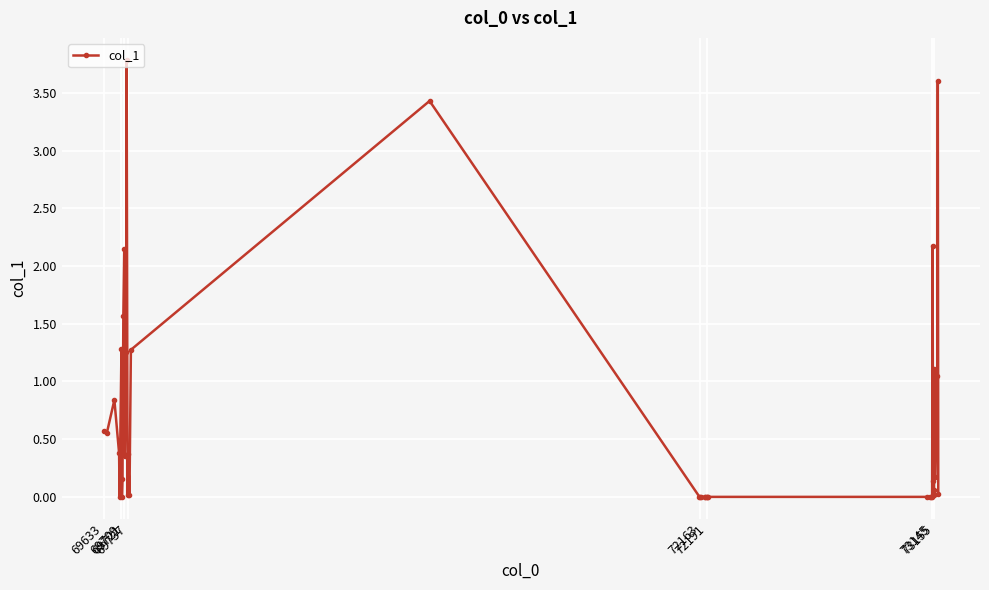

True or false: there are more than 1 points higher than both neighbors.

True